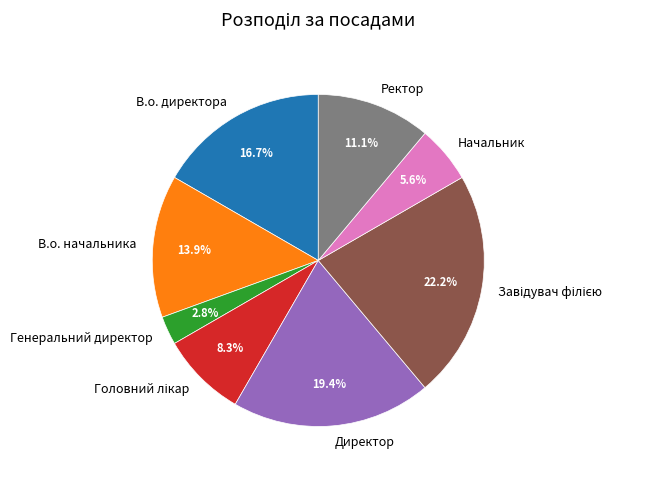

How many segments does this pie chart have?

8